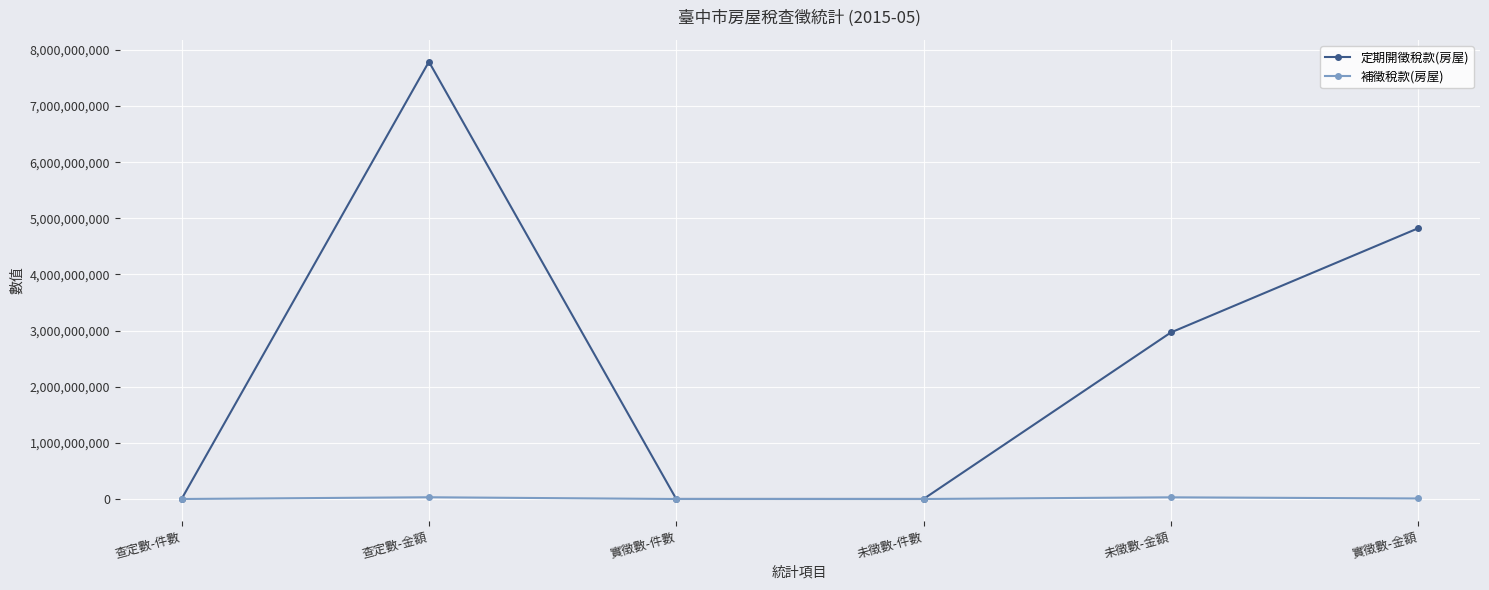

What is the label of the 4th point from the right?

實徵數-件數